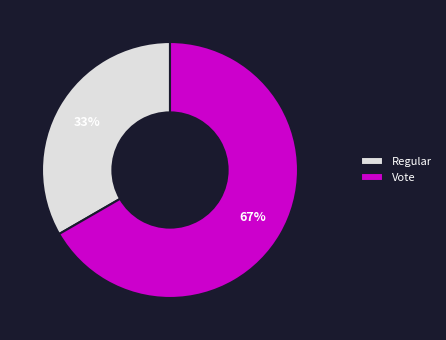

Rank the categories by value from lowest to highest.

Regular, Vote